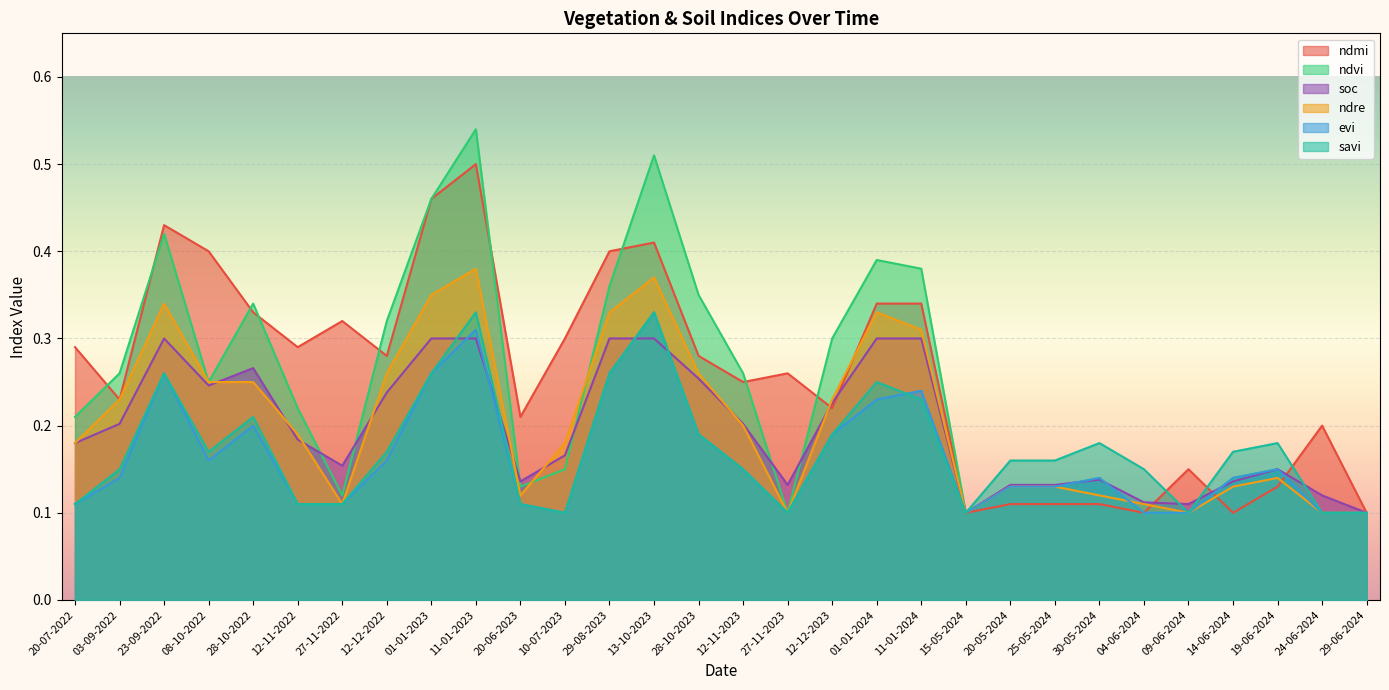

What position from the left is 12-12-2023?

18